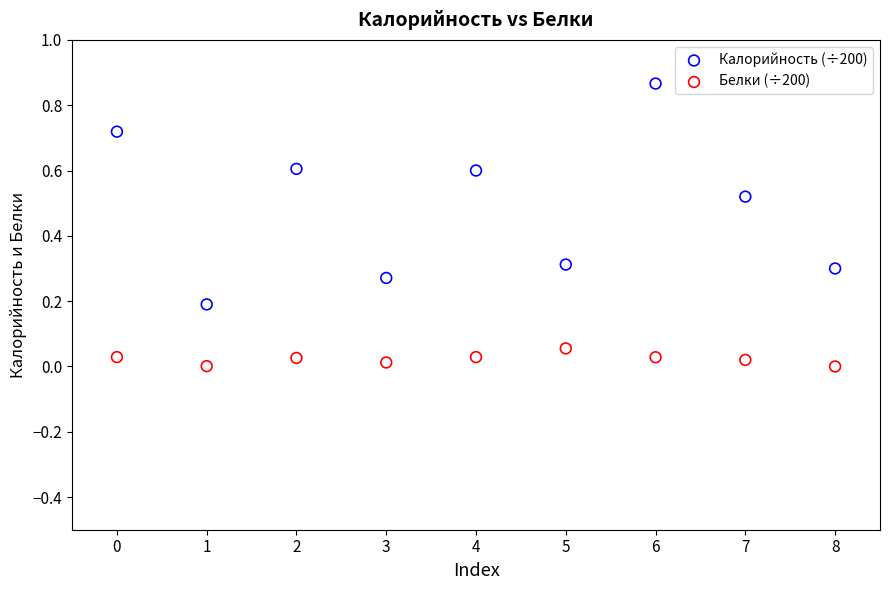

Which series contains the highest Y value?

Калорийность (÷200)